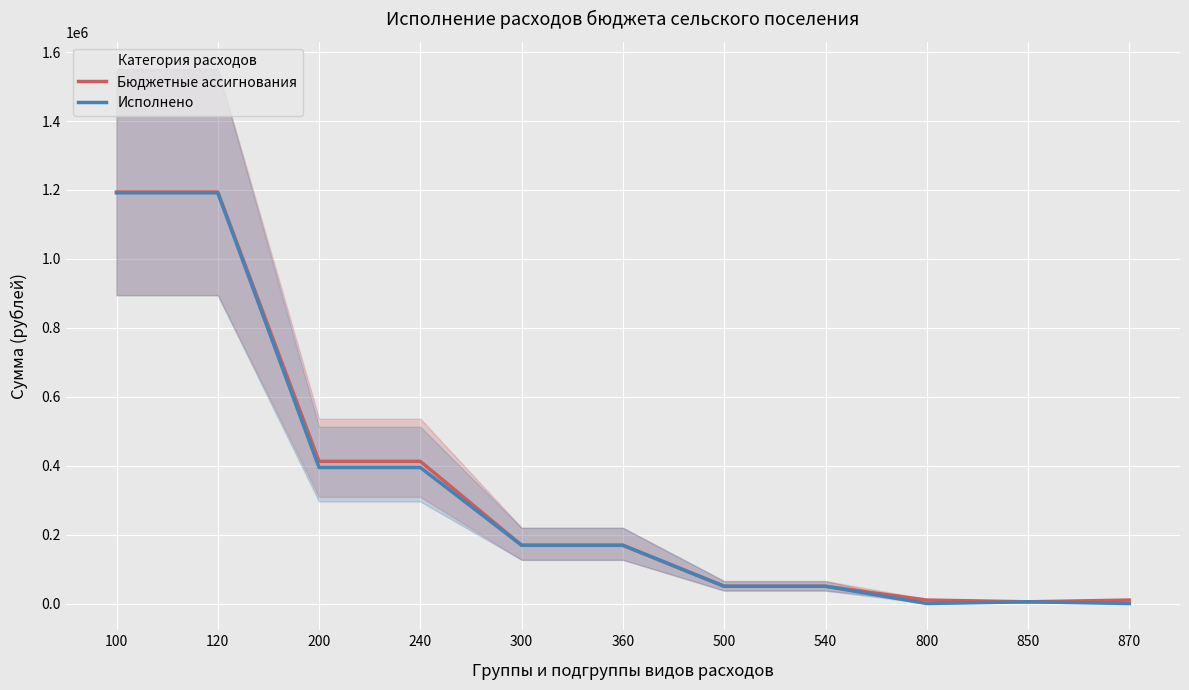

Which label corresponds to the largest value in the chart?

100